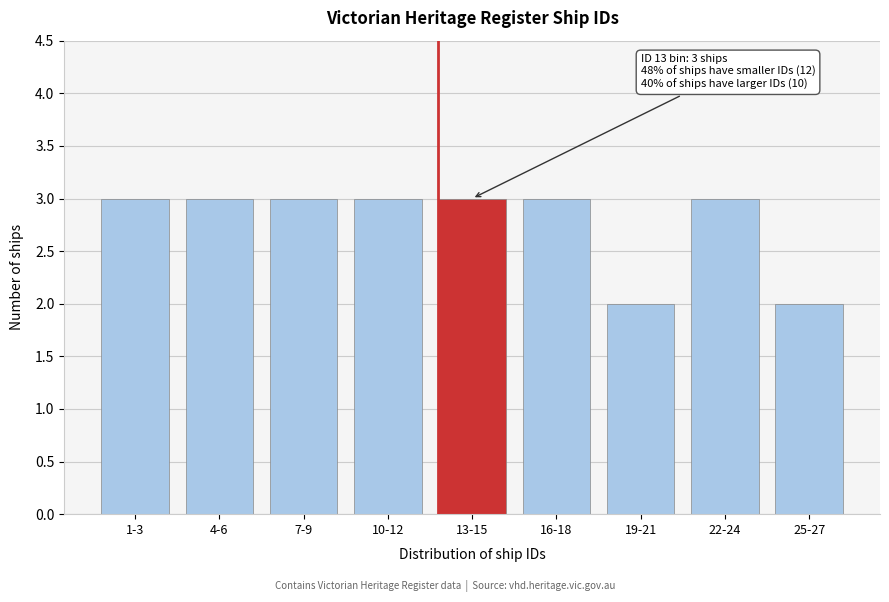

Reading left to right, extract all data points from this chart.

1-3=3	4-6=3	7-9=3	10-12=3	13-15=3	16-18=3	19-21=2	22-24=3	25-27=2